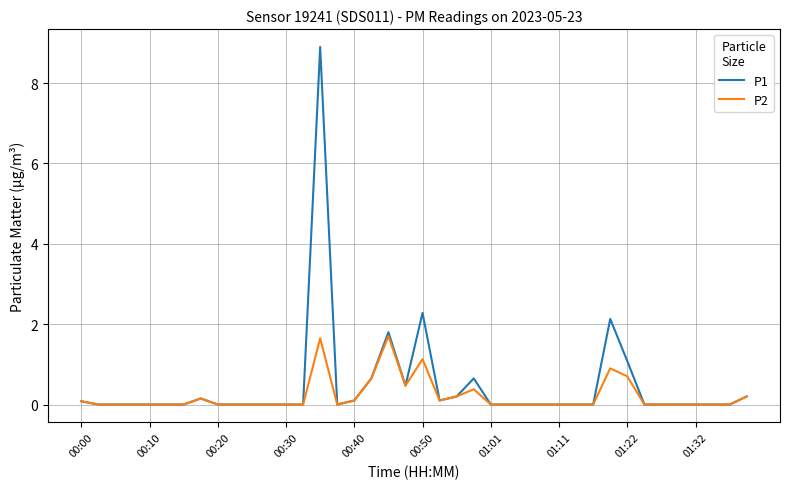

Rank the series by their maximum value, from lowest to highest.

P2, P1